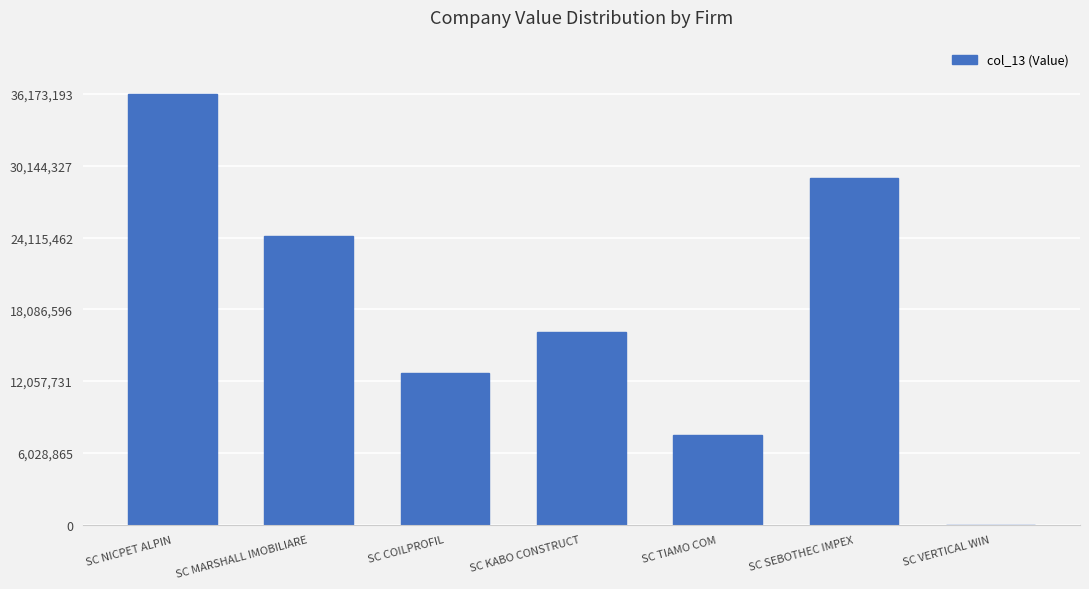

What is the approximate value at SC COILPROFIL, to the nearest 100?

12727700